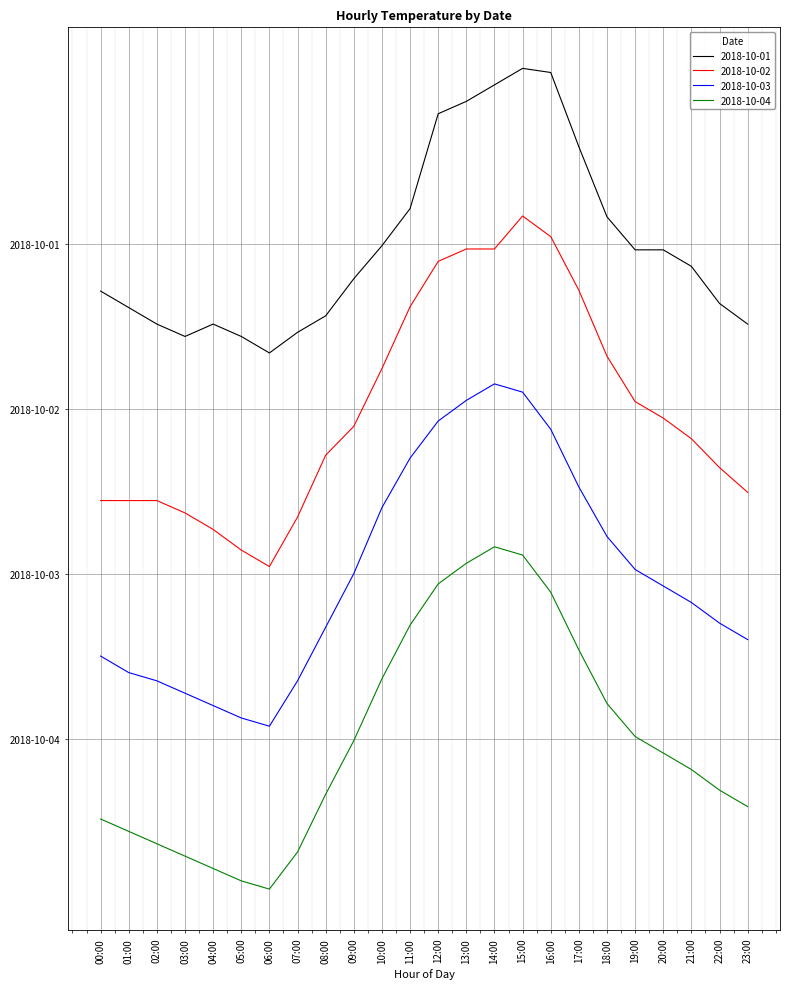

Which series has the largest total across all categories?

2018-10-01